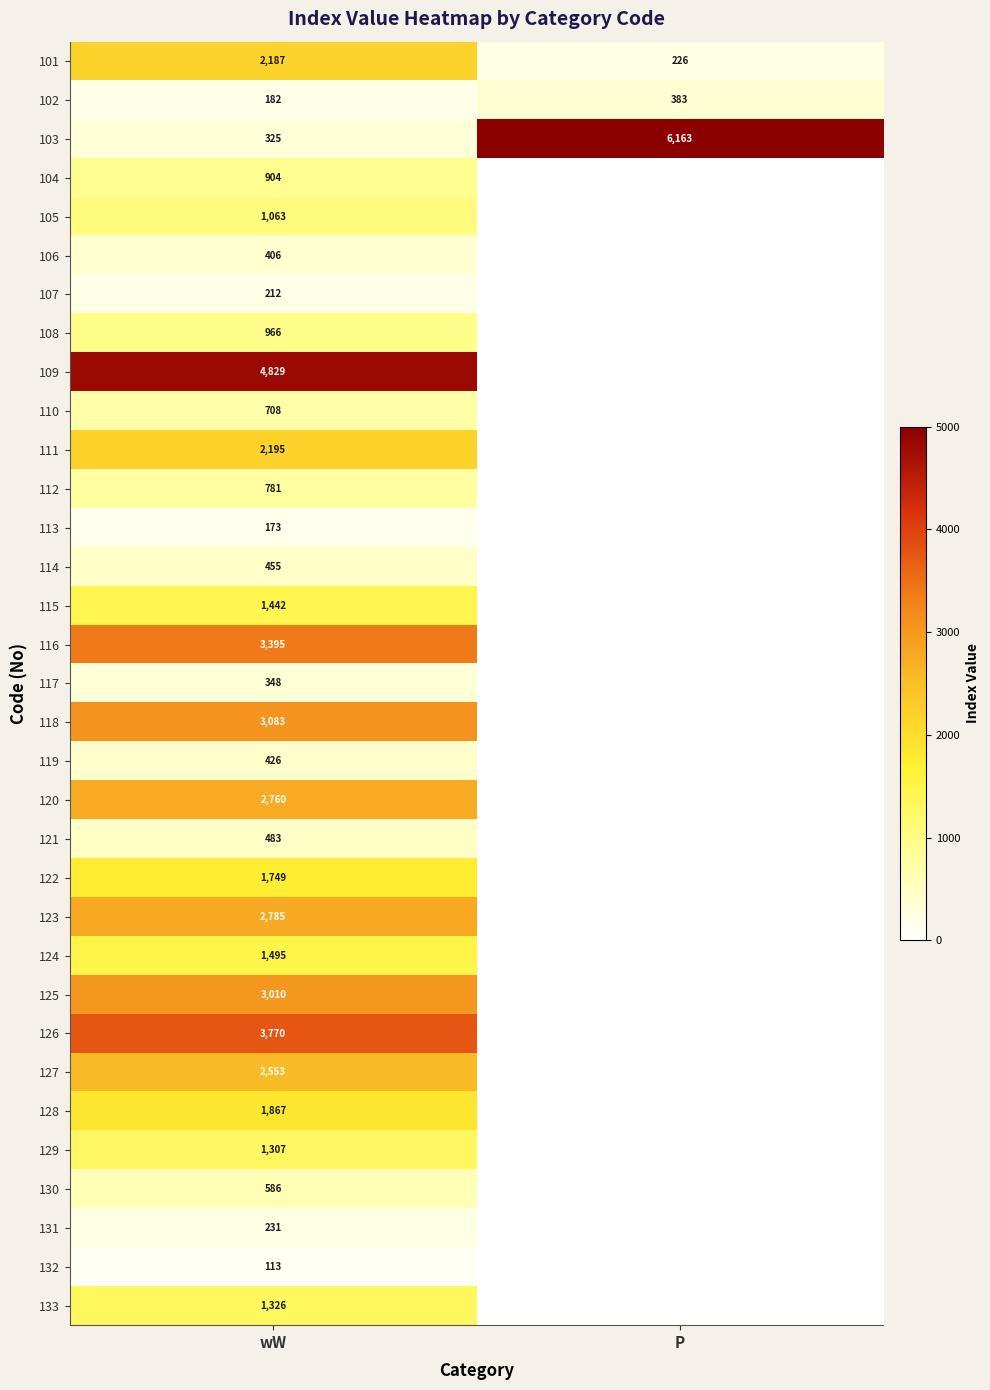

How many categories are shown in the chart?

2